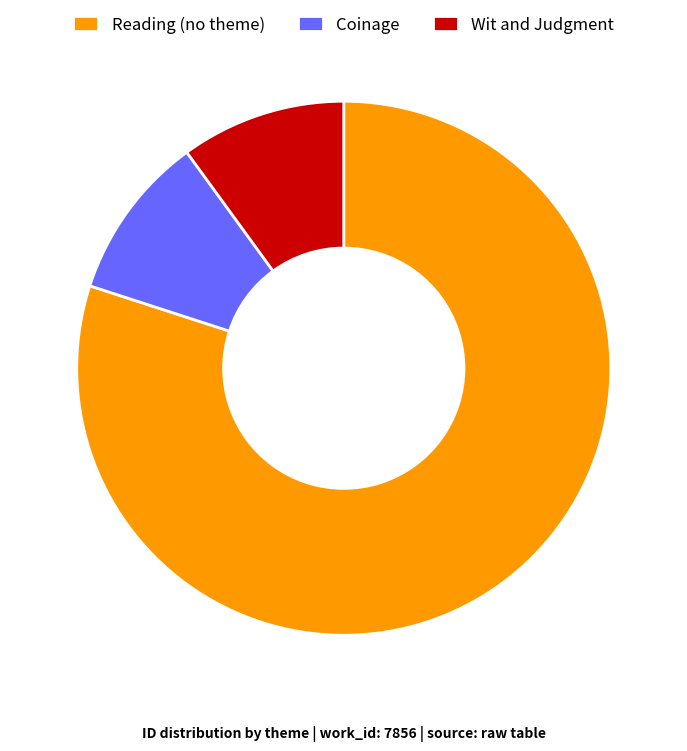

True or false: Coinage accounts for 10% of the total.

True